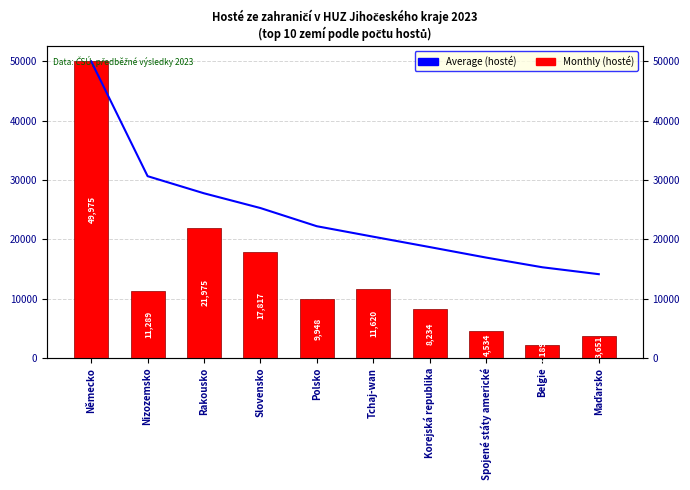

Which series has the largest total across all categories?

Average (hosté)